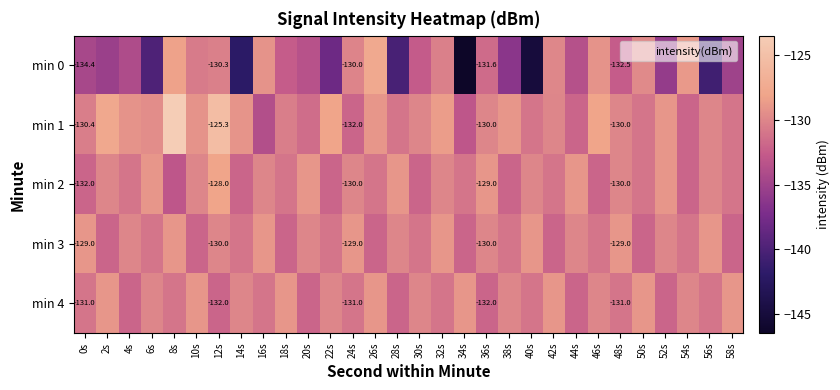

Which series has the largest range (max minus min)?

min 0